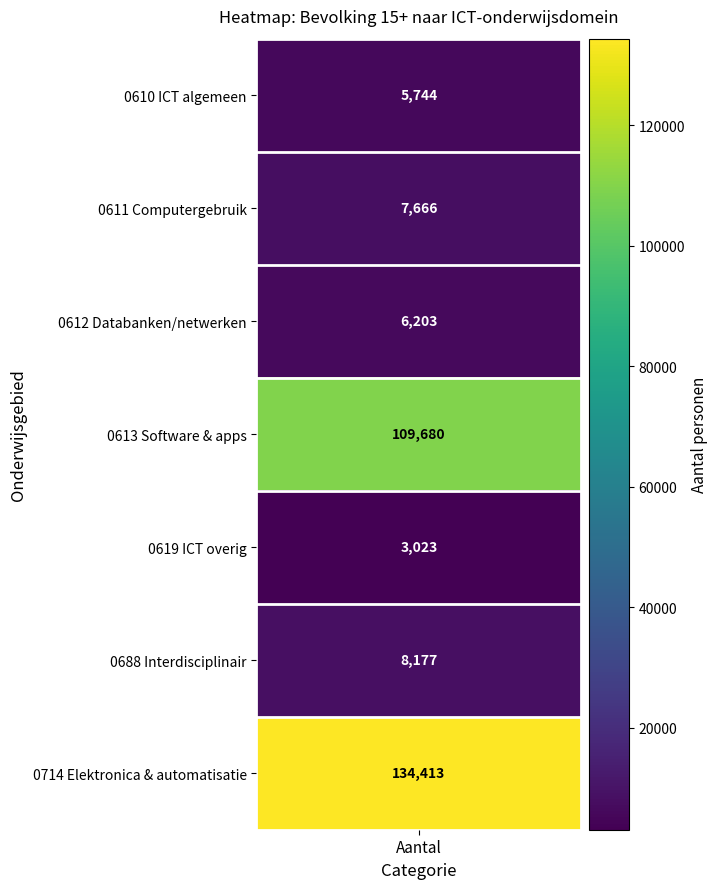

What is the greatest value displayed?

134413